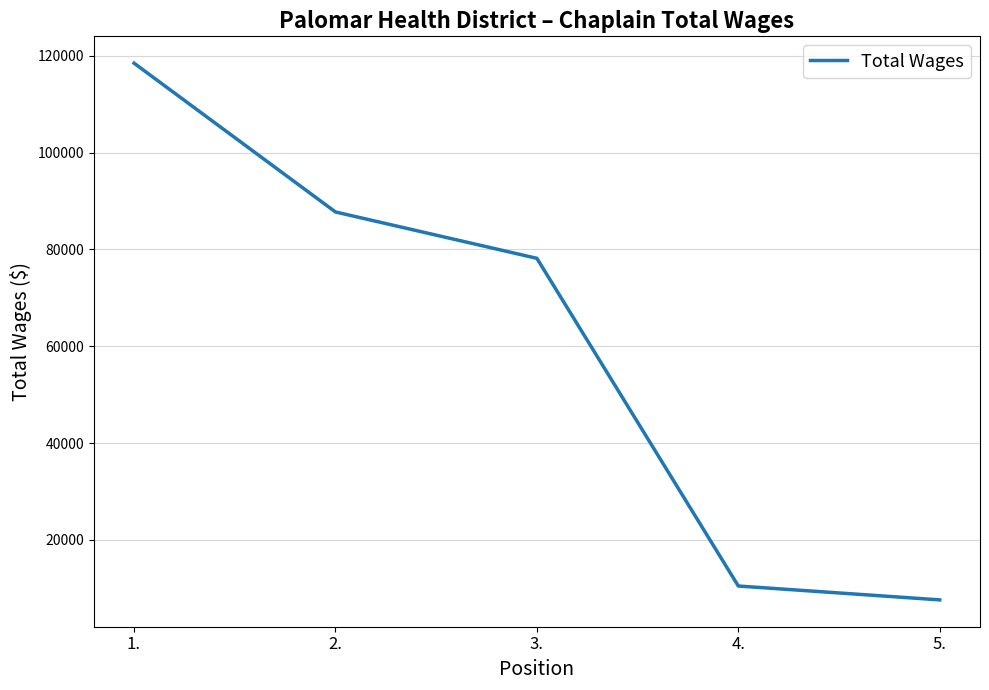

What is the difference between the values at 3. and 1.?

40304